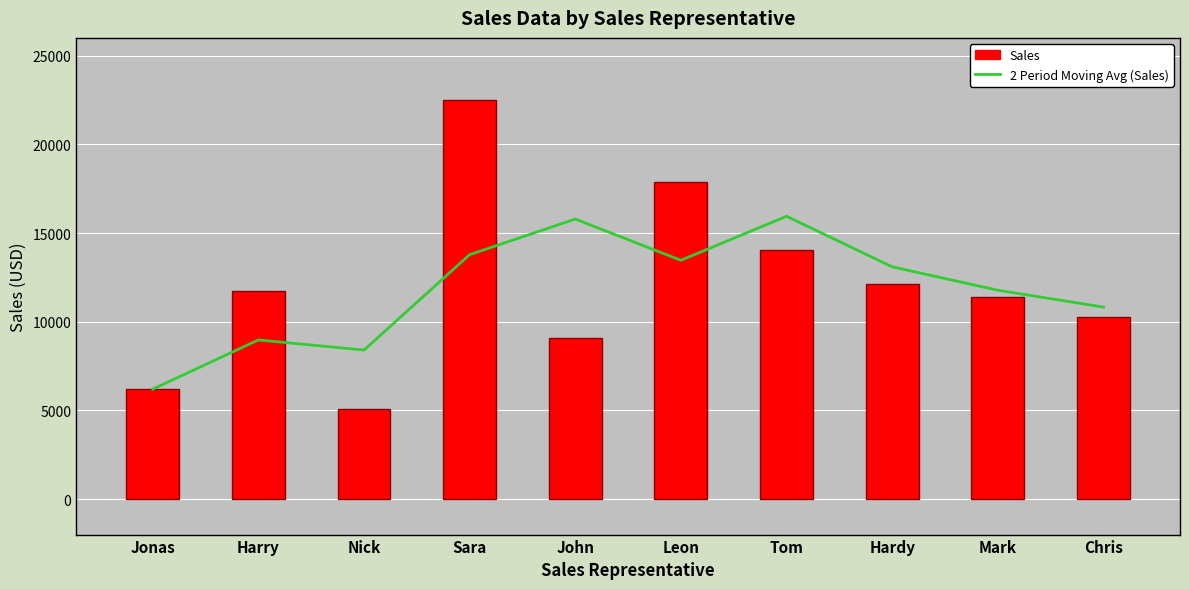

Which series changed the most between Harry and Hardy?

2 Period Moving Avg (Sales)